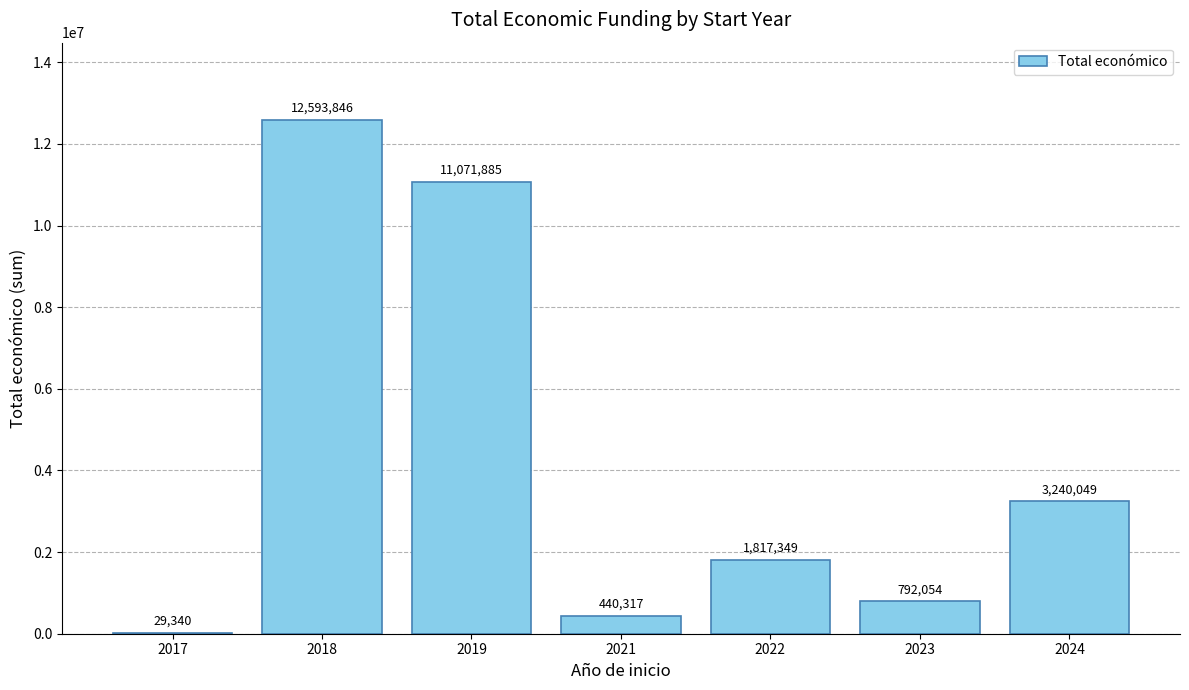

Read the value at 2017.

29340